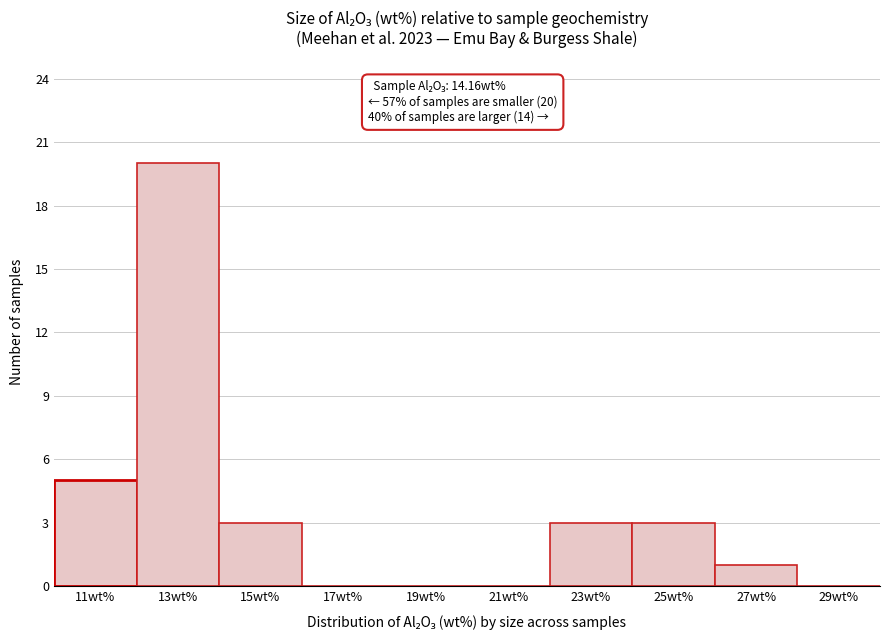

Reading left to right, extract all data points from this chart.

11wt%=5	13wt%=20	15wt%=3	17wt%=0	19wt%=0	21wt%=0	23wt%=3	25wt%=3	27wt%=1	29wt%=0